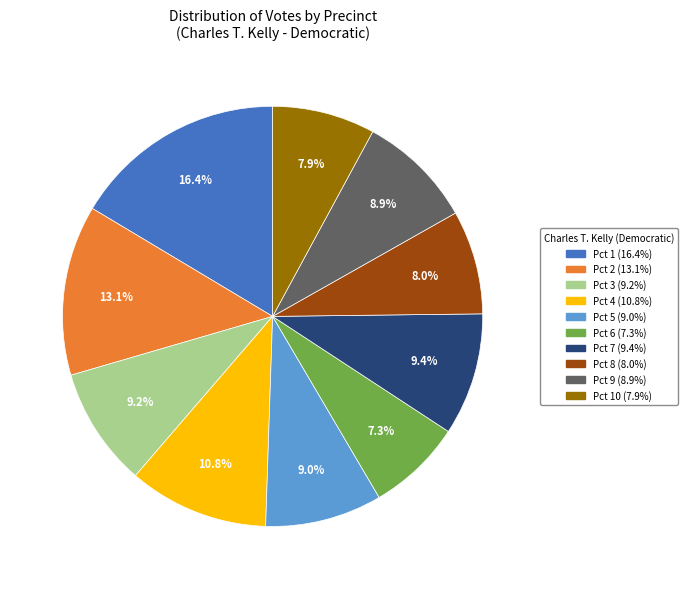

Is there any slice that represents more than half of the pie?

No